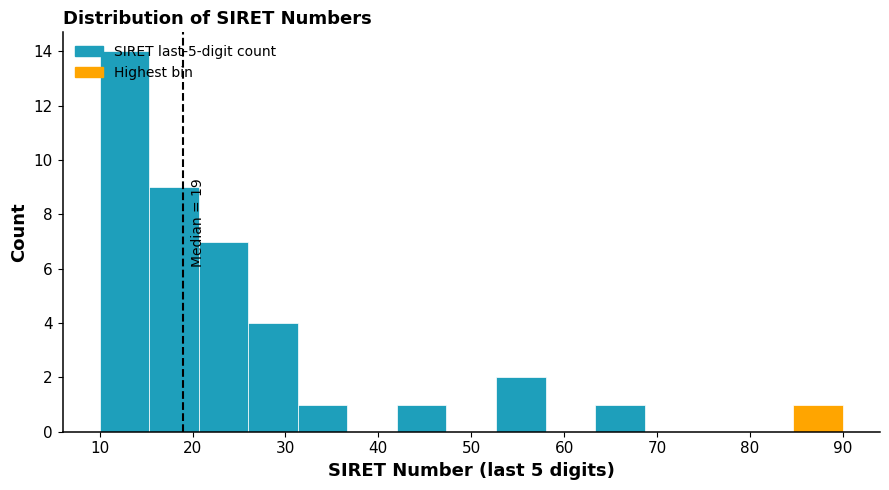

Over which range of the x-axis is the bar tallest?

10 to 15